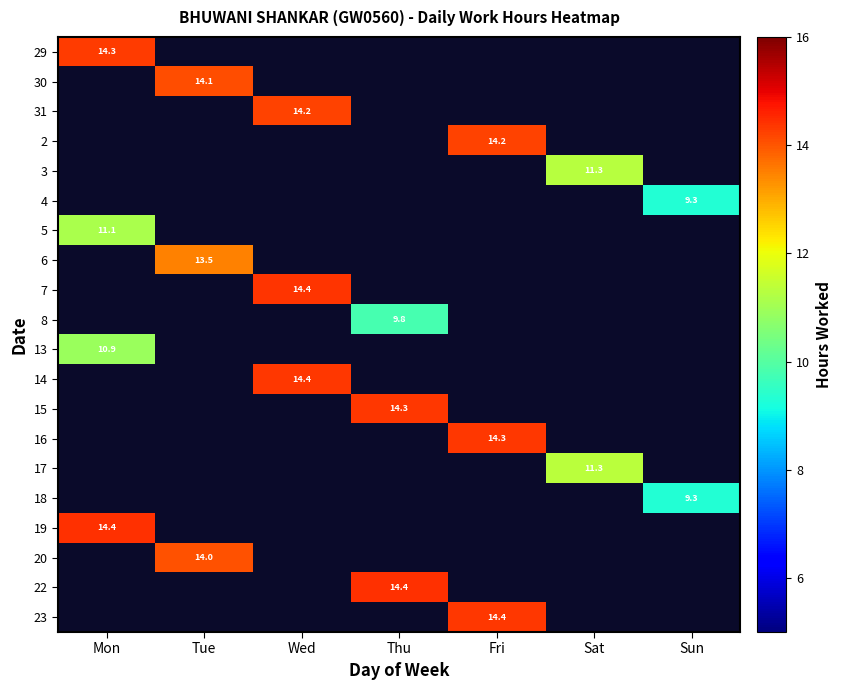

Is it true that 16 equals 14.3 at Fri?

True